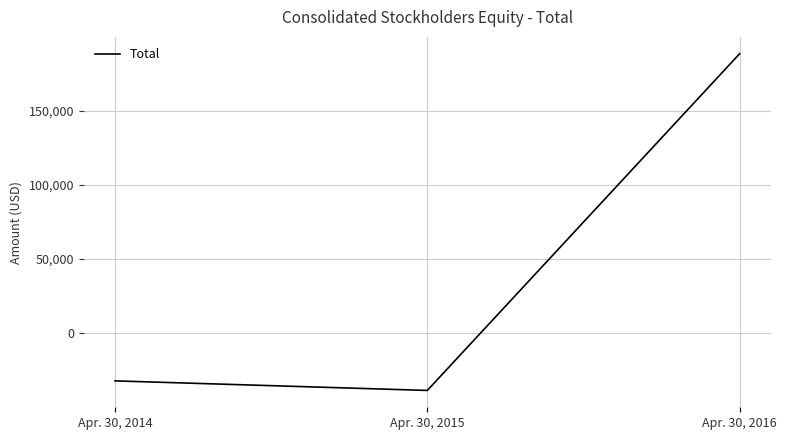

The value at Apr. 30, 2016 is 188443. True or false?

True